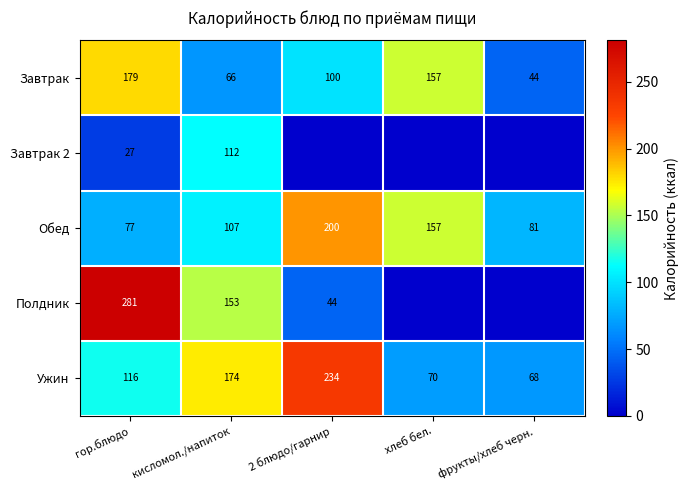

At which category is the sum across all series the highest?

гор.блюдо